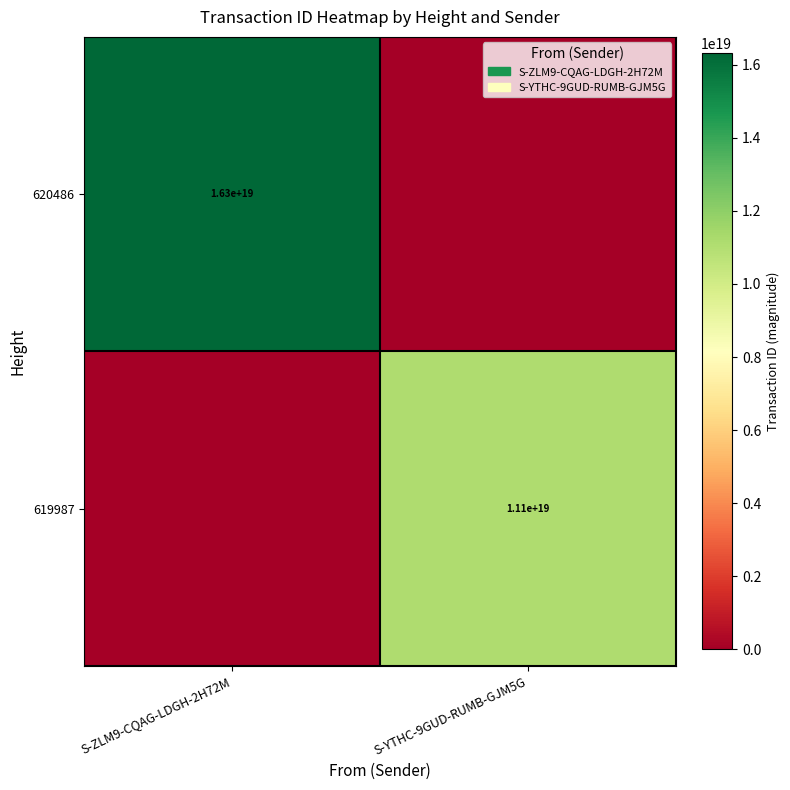

At how many categories does at least one series exceed 11681642644787640320?

1